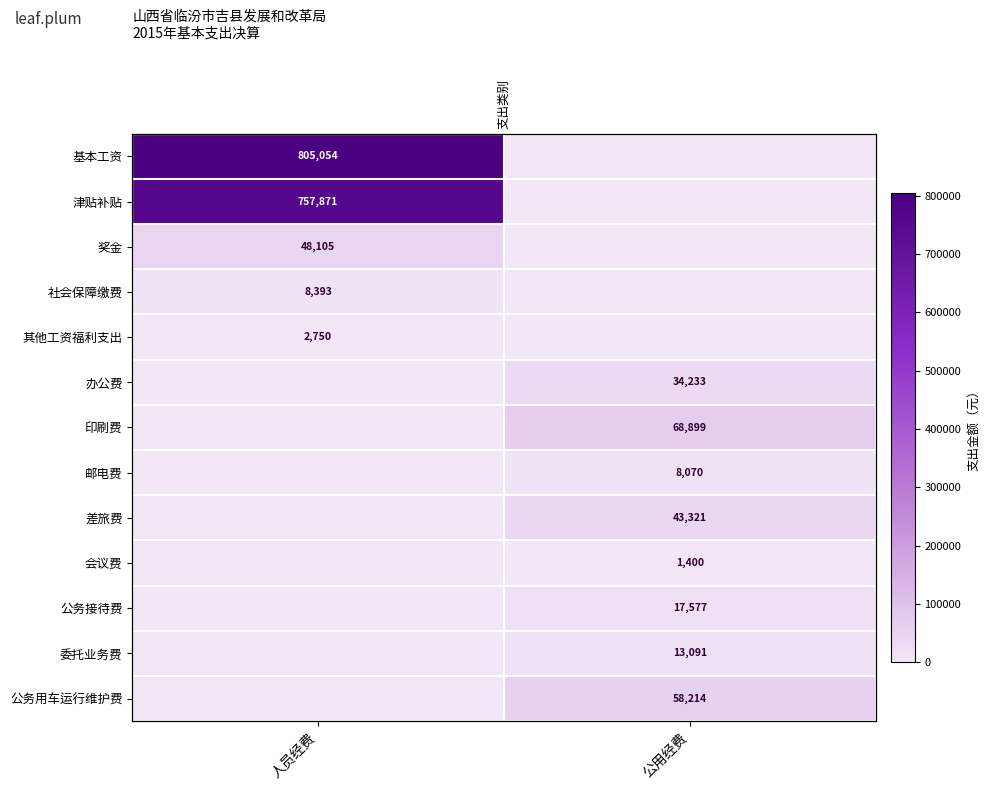

Is it true that 会议费 equals 1930.9 at 公用经费?

False